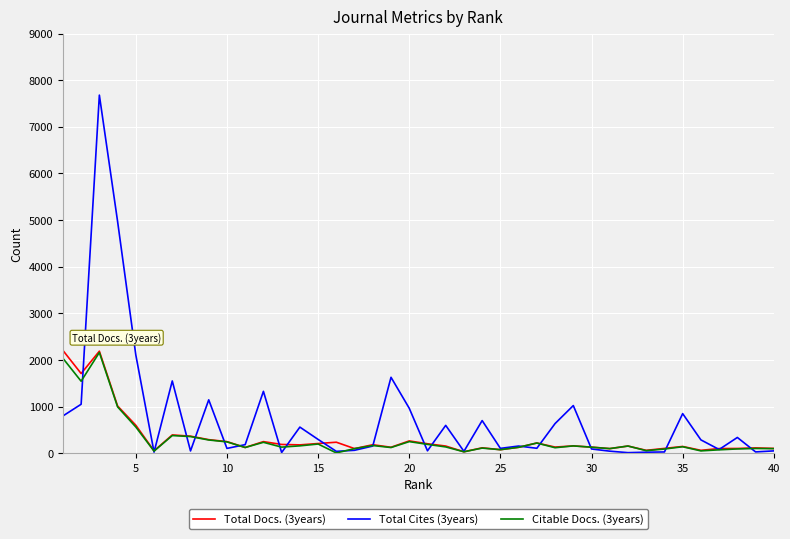

Which series has the widest spread of values?

Total Cites (3years)